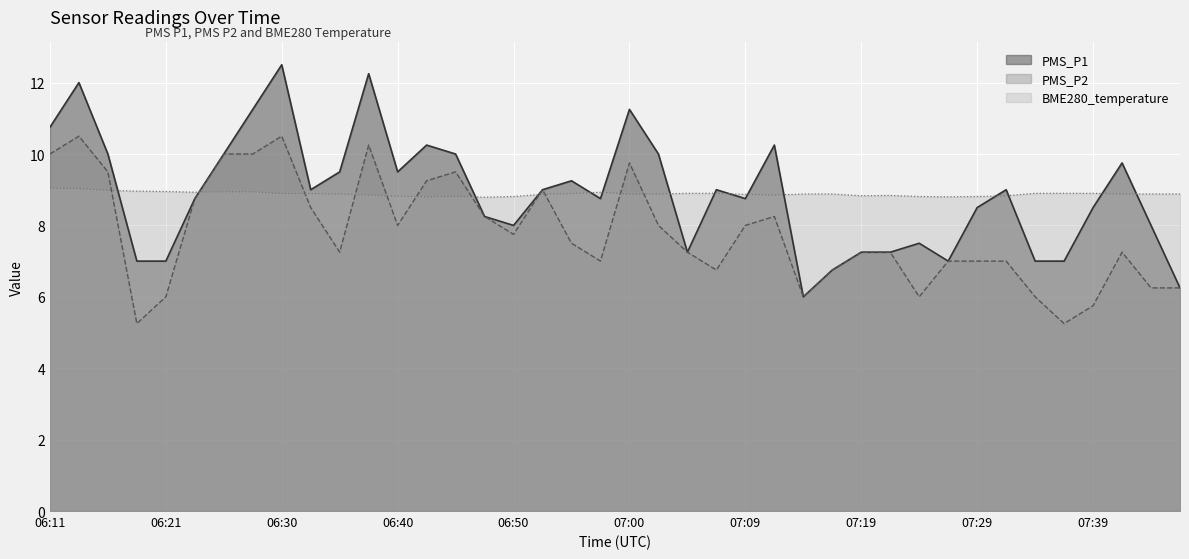

How many values in the PMS_P1 series exceed 9?

16